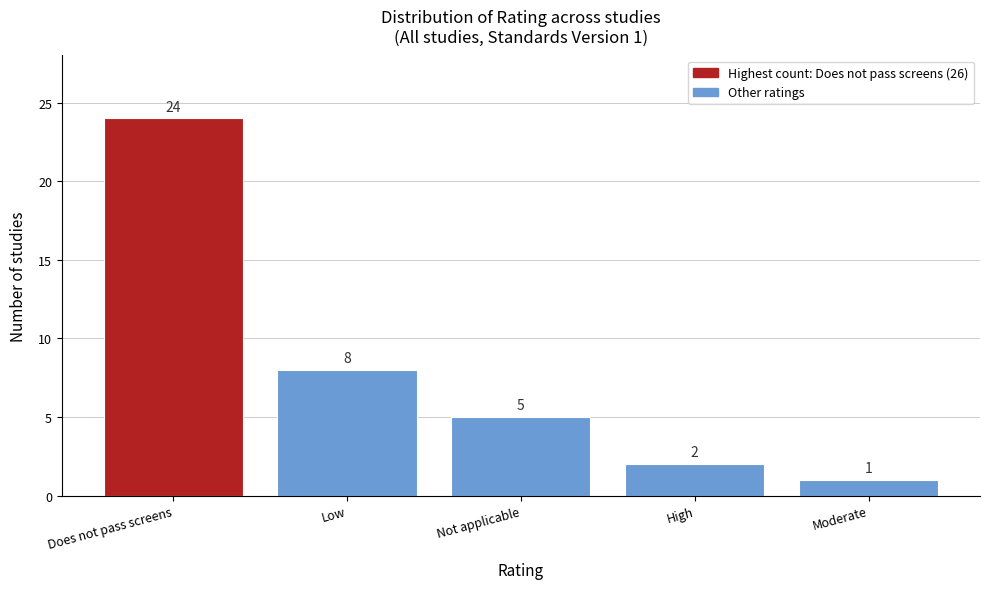

Reading right to left, what are all the values shown in this chart?

1	2	5	8	24